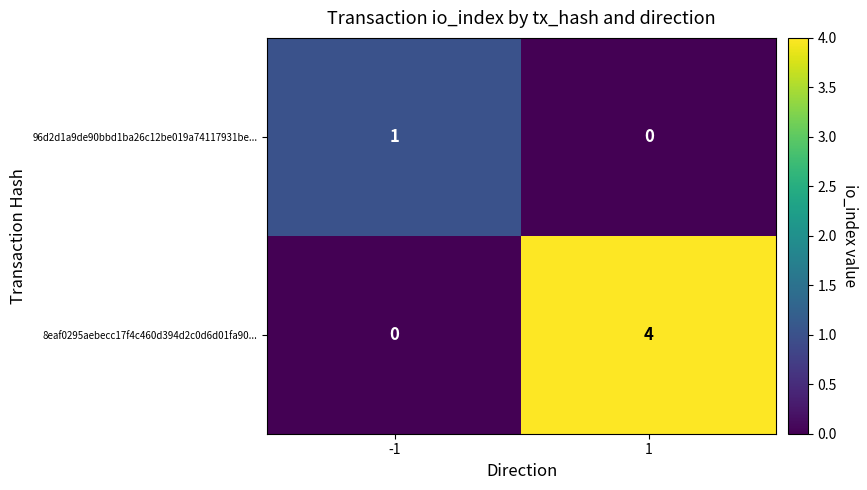

What is the spread (max minus min) of values at 1?

4